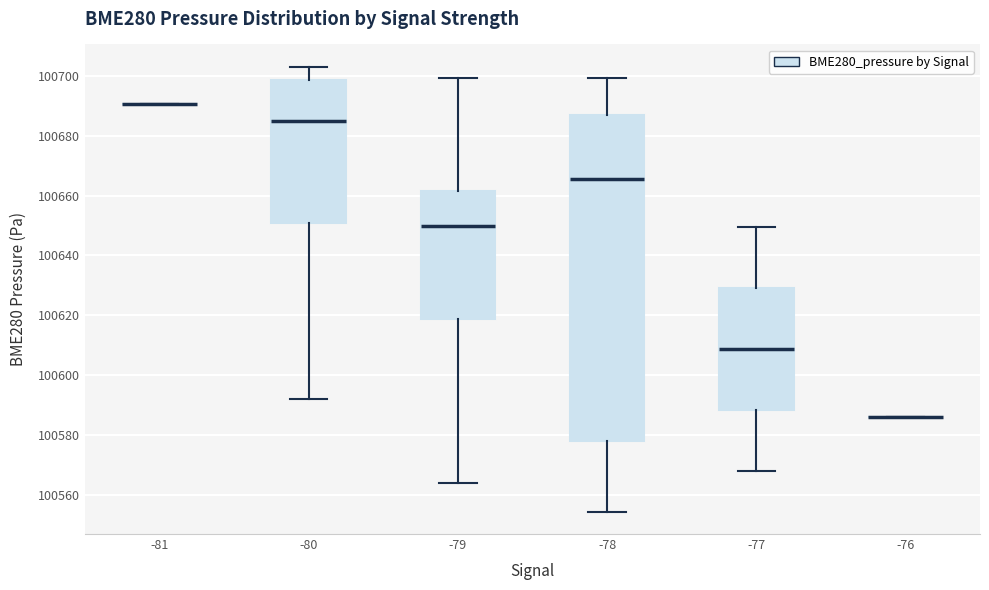

Reading left to right, transcribe this box plot: for each box, give where its median line is, the range the box spans, and where its two whiskers end, as read against the y-axis. The values are not printed on the chart, so give them approximately, as read against the axis.

-81: box collapsed to a line at 100690, whiskers 100690 to 100690
-80: median 100684, box 100650 to 100698, whiskers 100592 to 100704
-79: median 100650, box 100618 to 100662, whiskers 100564 to 100700
-78: median 100666, box 100578 to 100686, whiskers 100554 to 100700
-77: median 100608, box 100588 to 100630, whiskers 100568 to 100650
-76: box collapsed to a line at 100586, whiskers 100586 to 100586